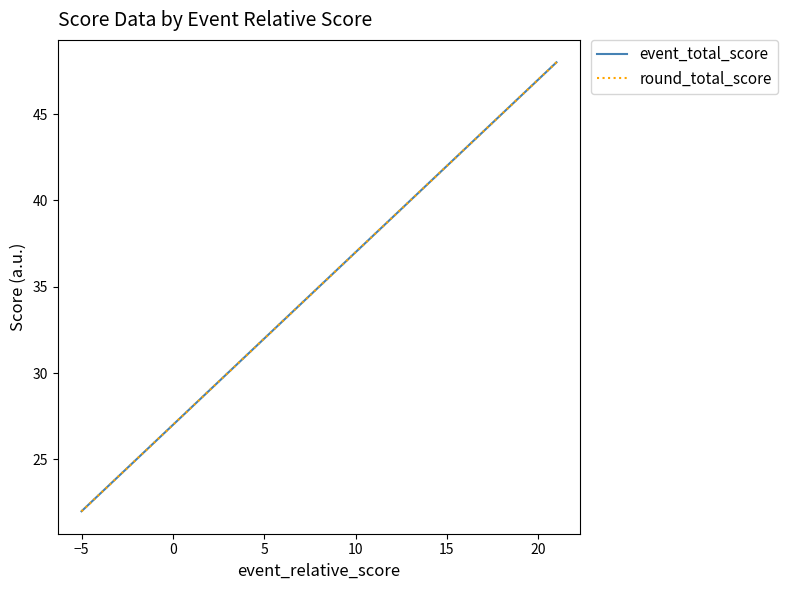

How many distinct data groups are displayed?

2